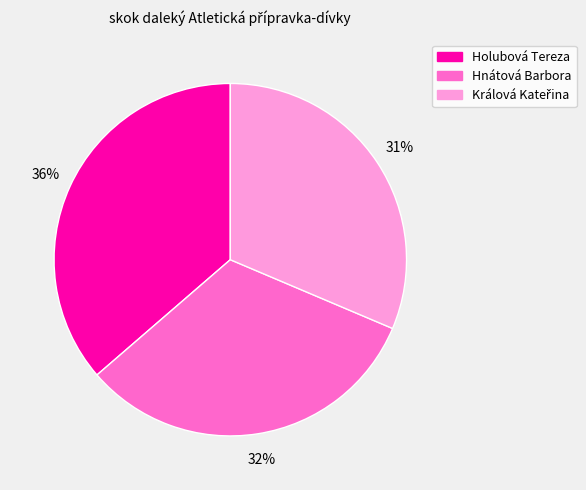

Which has a higher value, Hnátová Barbora or Holubová Tereza?

Holubová Tereza